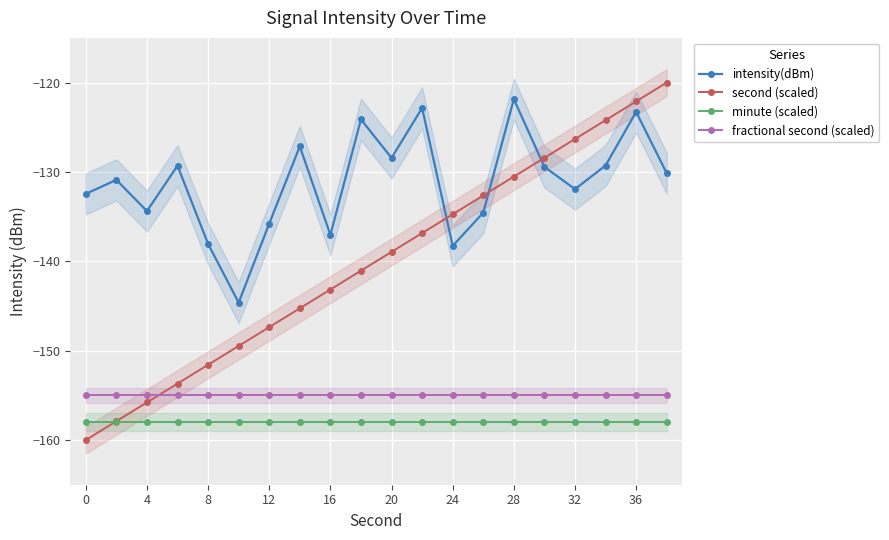

What are all the series names shown in the legend?

intensity(dBm), second (scaled), minute (scaled), fractional second (scaled)